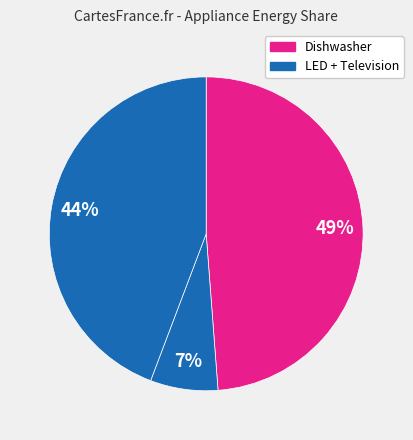

How many slices are in this pie chart?

3